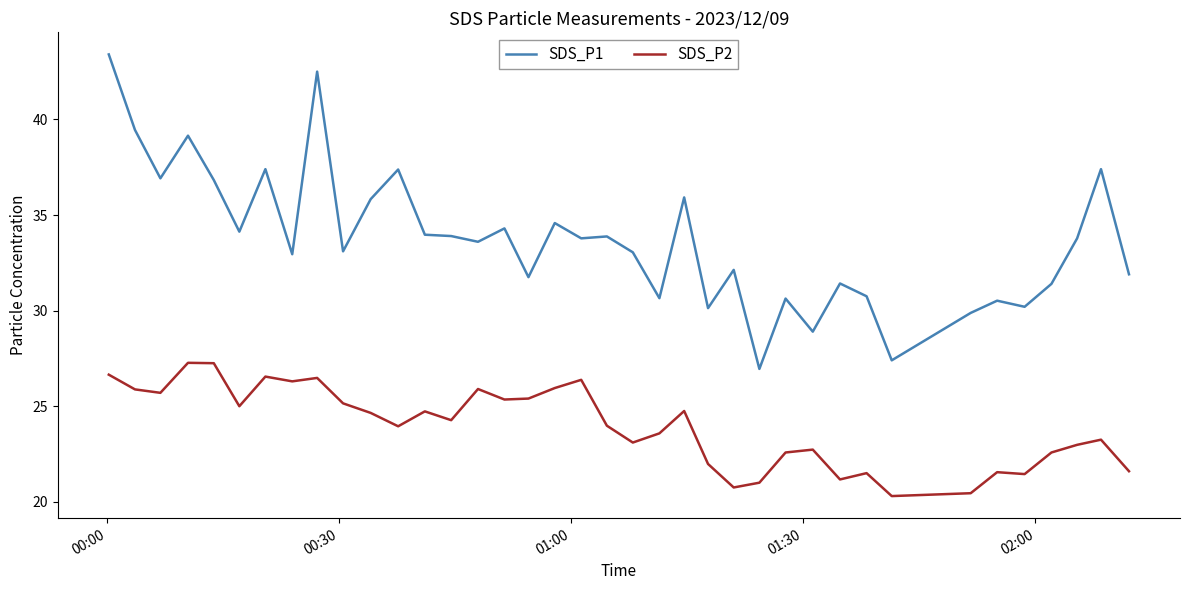

Which series has the widest spread of values?

SDS_P1